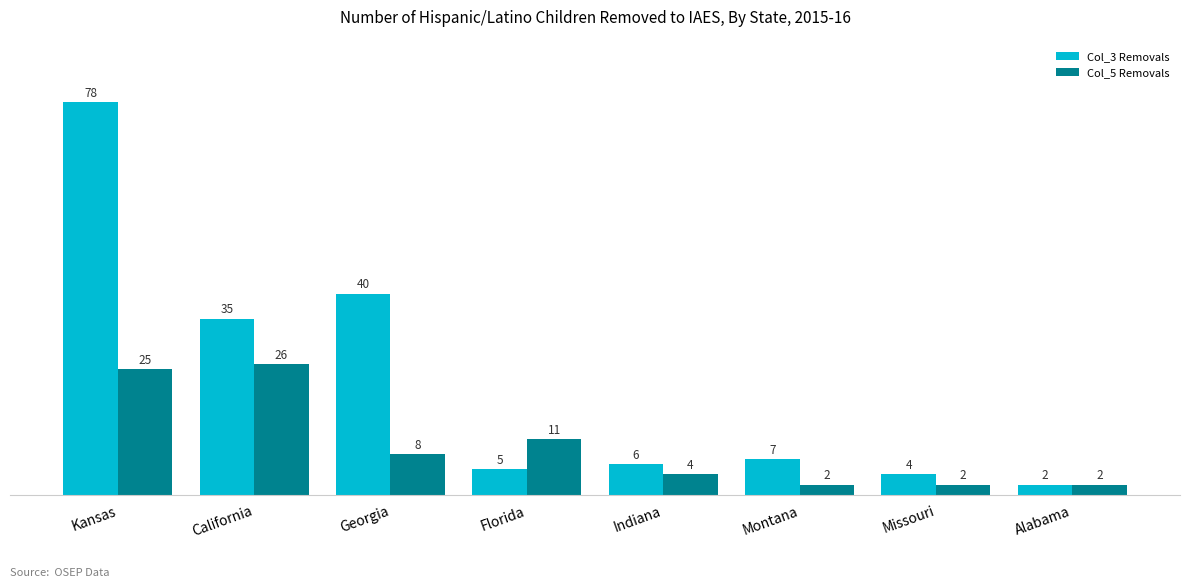

At which category does the chart reach its peak across all series?

Kansas